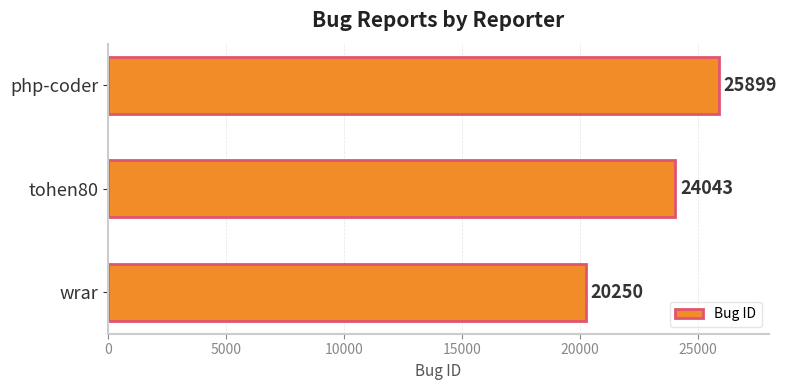

Reading bottom to top, transcribe all the data shown in this chart.

20250	24043	25899